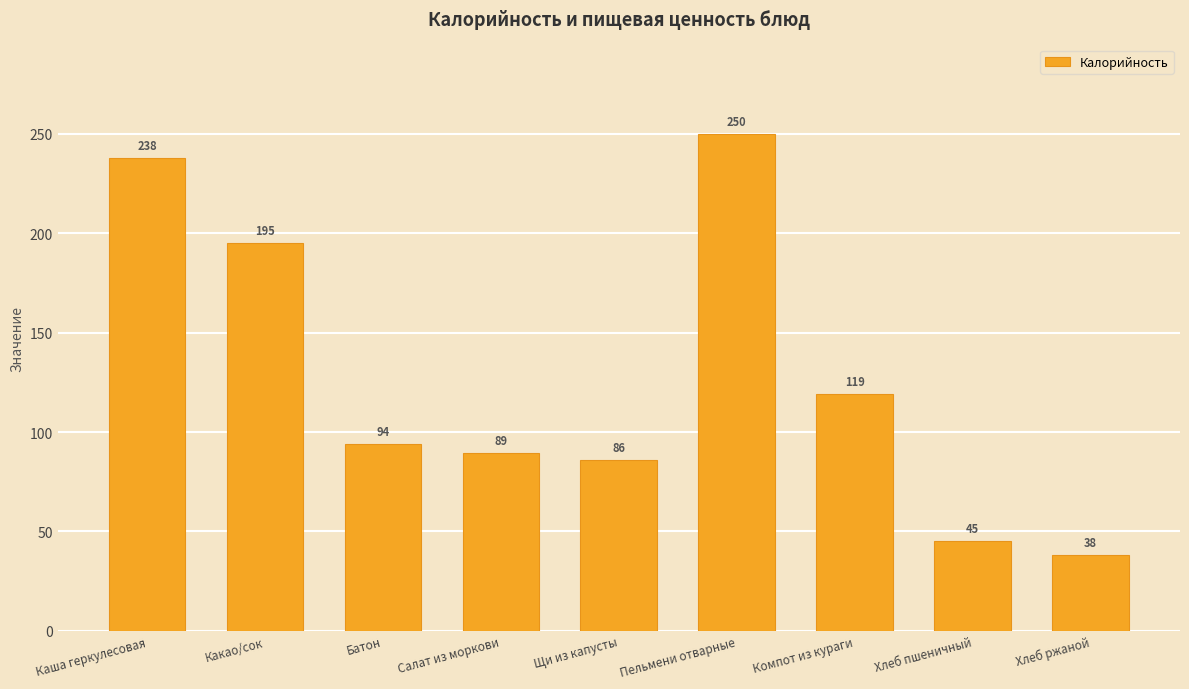

At which label is the value closest to 144?

Компот из кураги